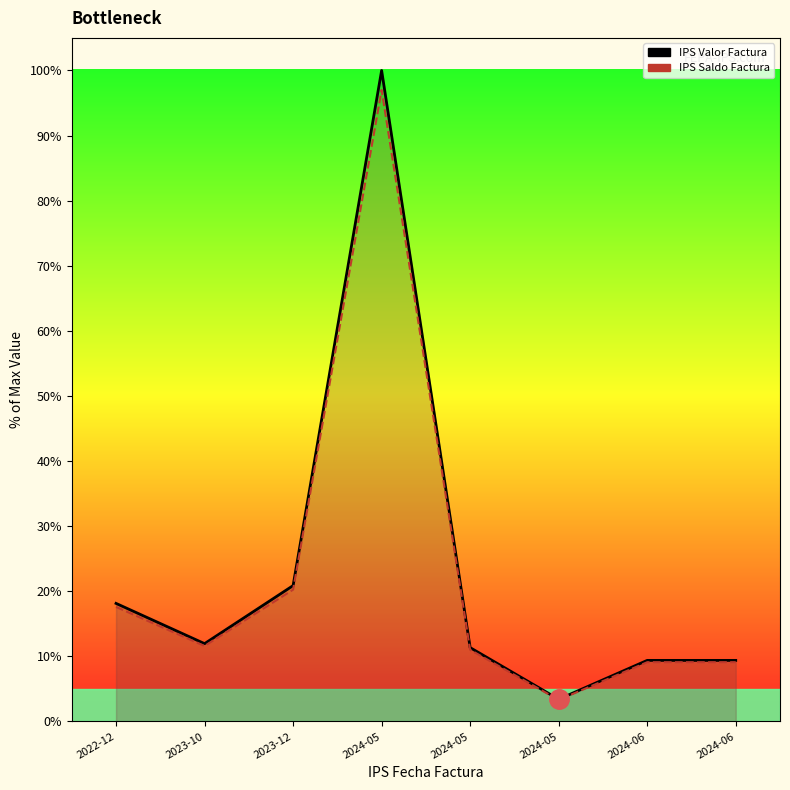

Which has a higher value, 2024-05 or 2022-12?

2024-05